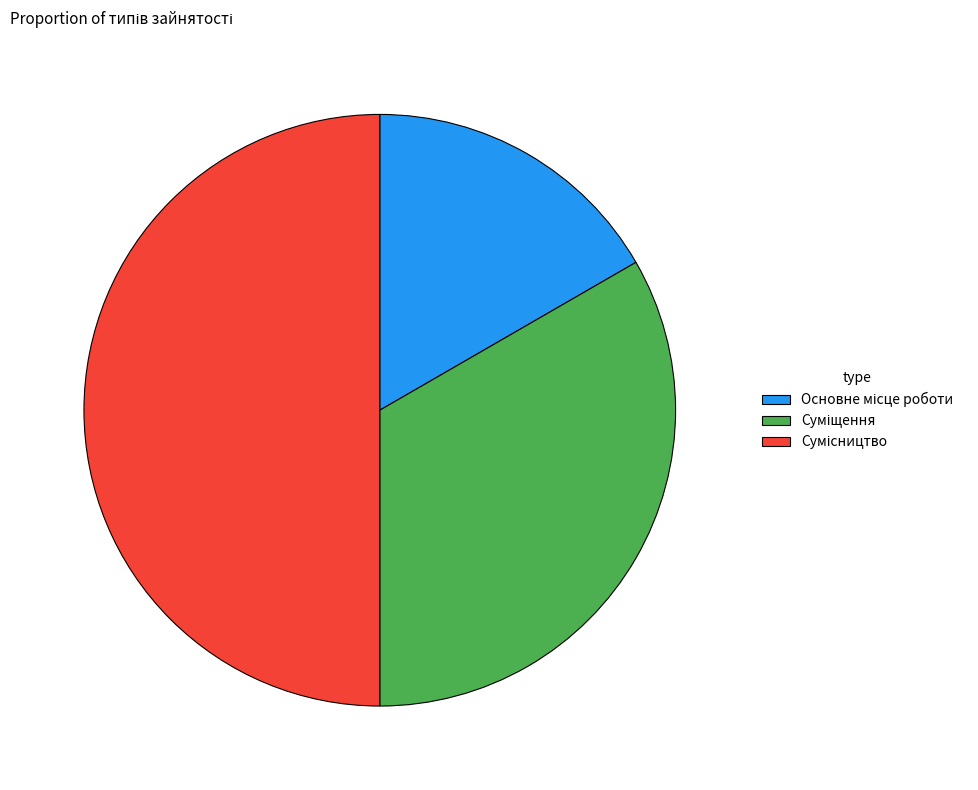

To the nearest percent, what is the average slice percentage?

33%